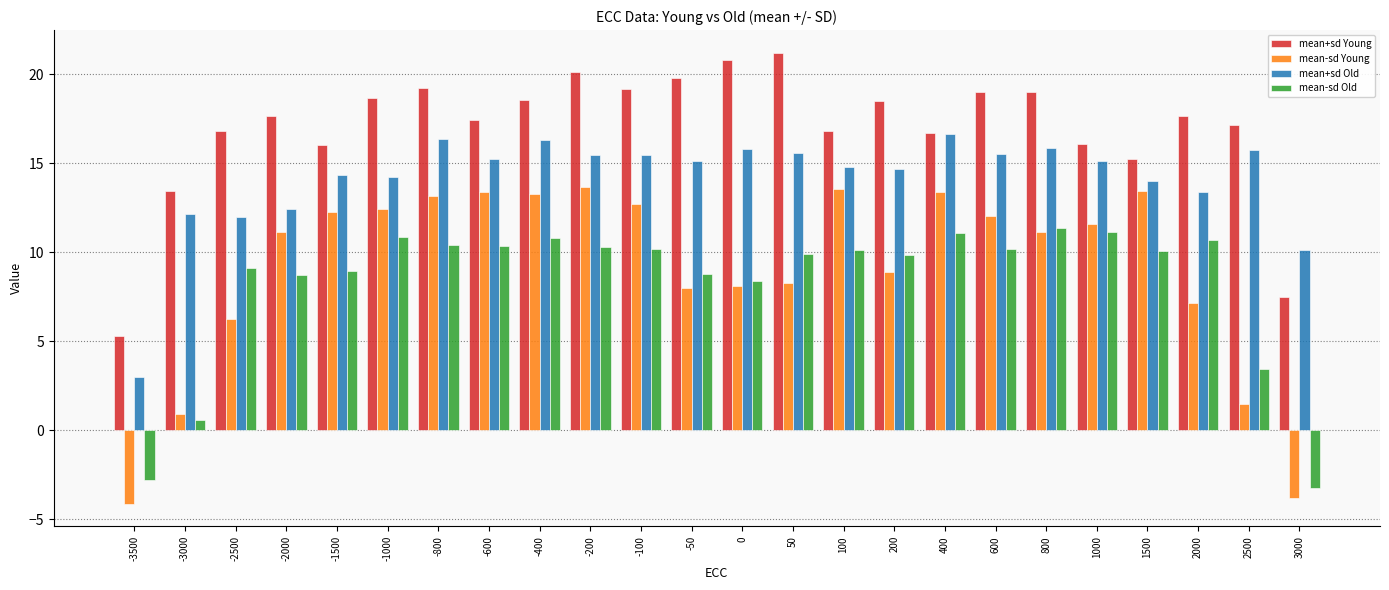

The mean-sd Young series shows 13.3 at -400. True or false?

True